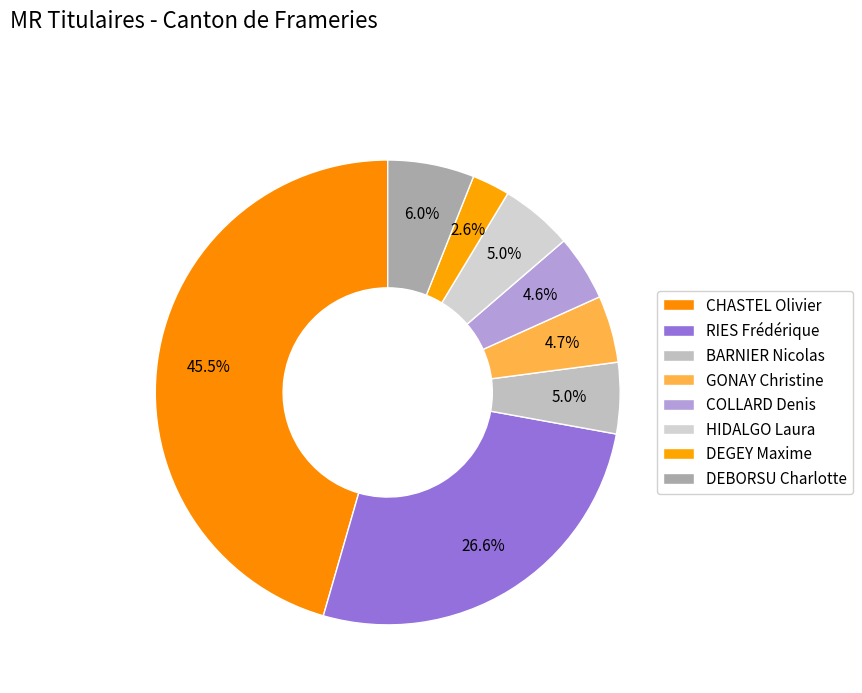

Count the number of slices in the pie.

8